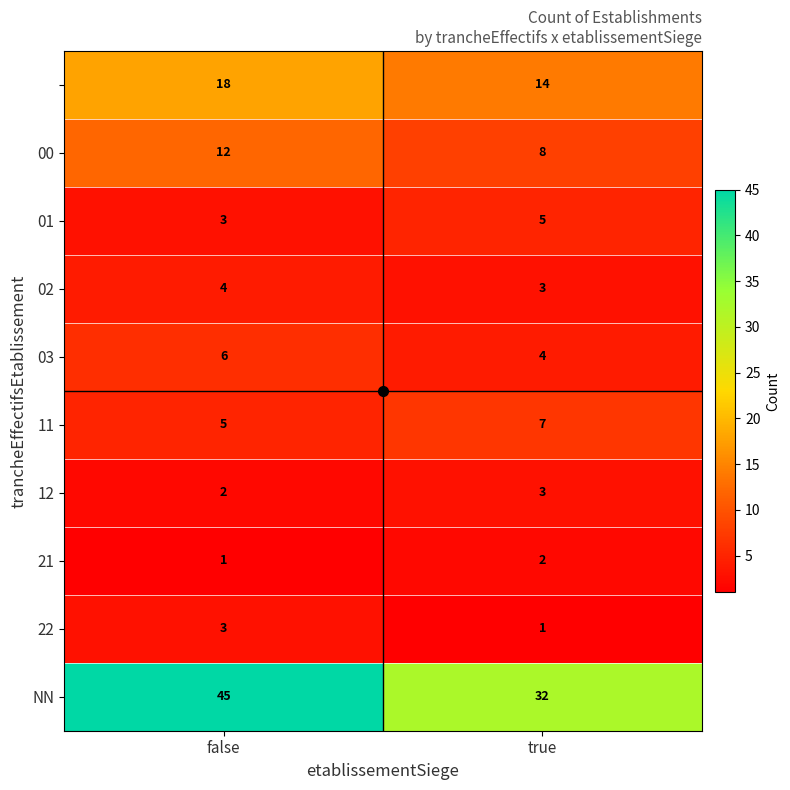

At which category is the sum across all series the highest?

false